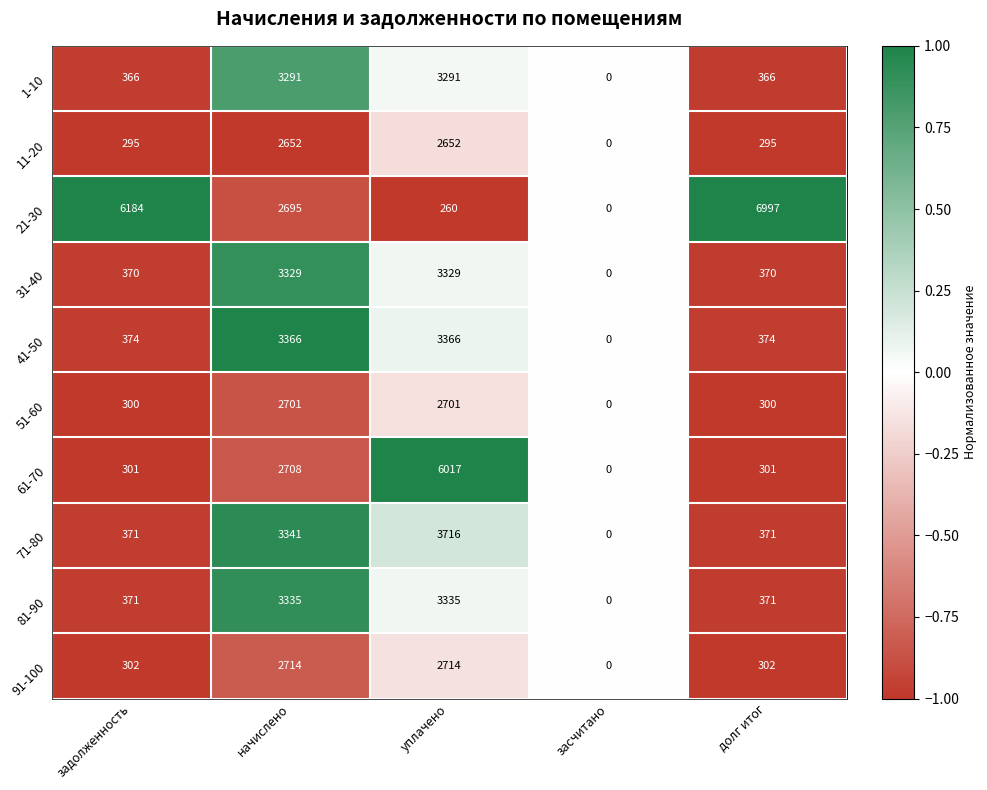

The 21-30 series shows 6184 at задолженность. True or false?

True